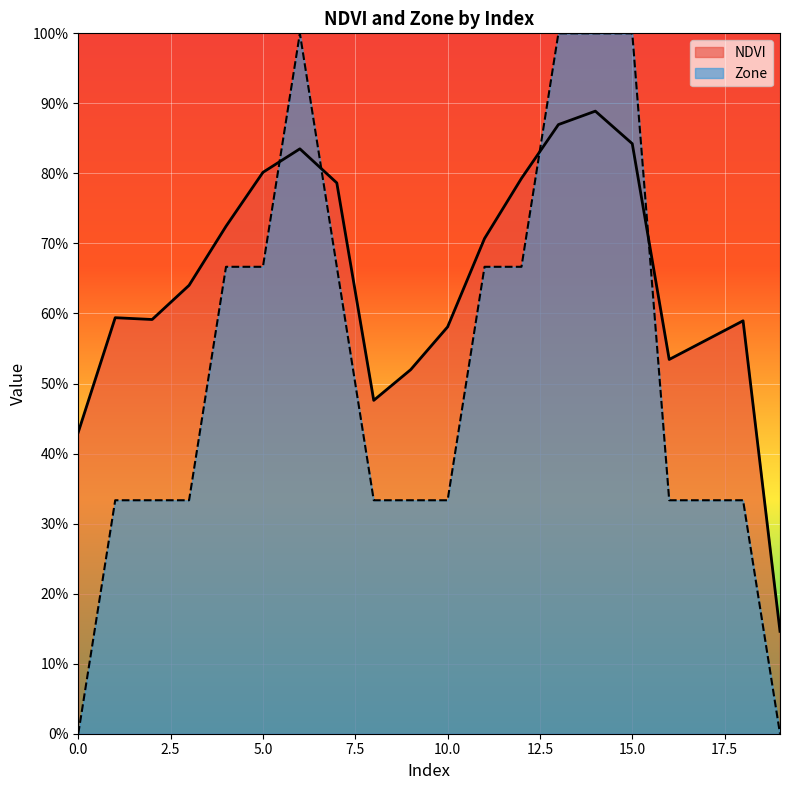

How many intersections are there between Zone and NDVI?

4